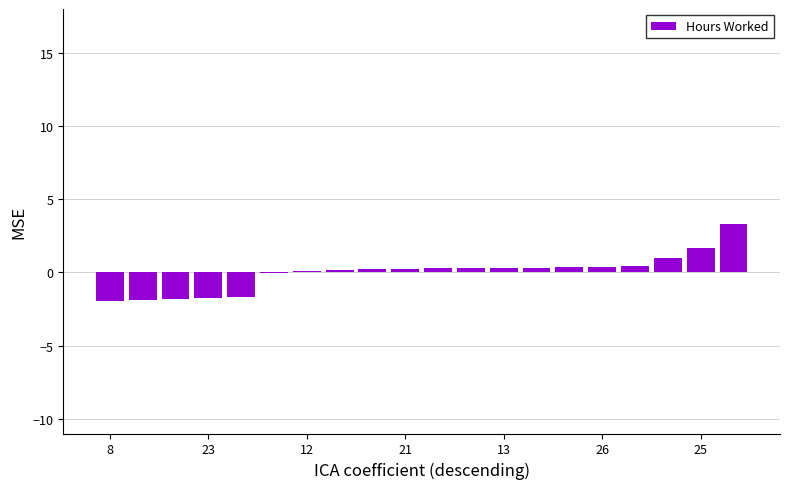

What is the maximum value shown in the chart?

3.3